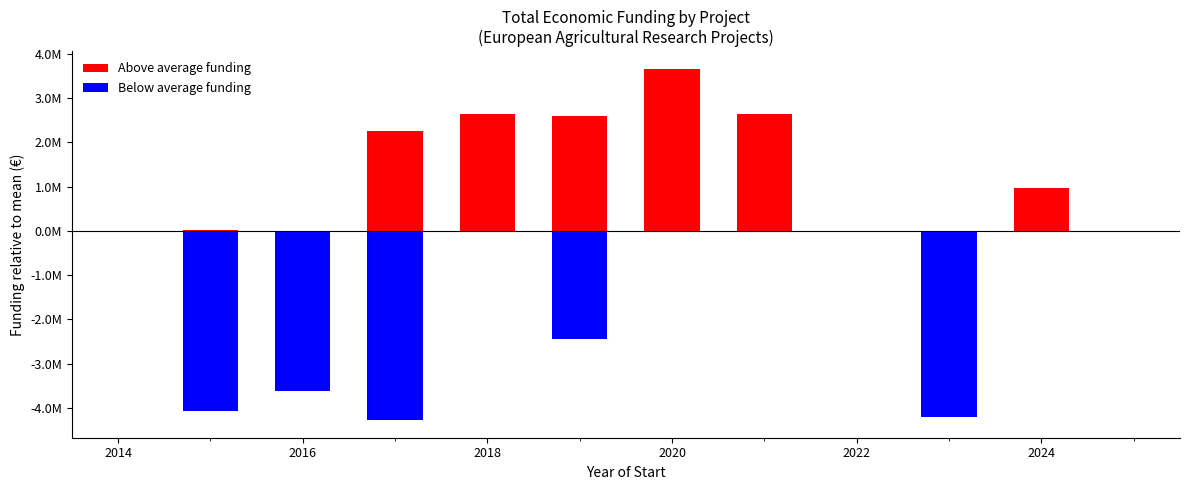

Count the number of data series in this chart.

2